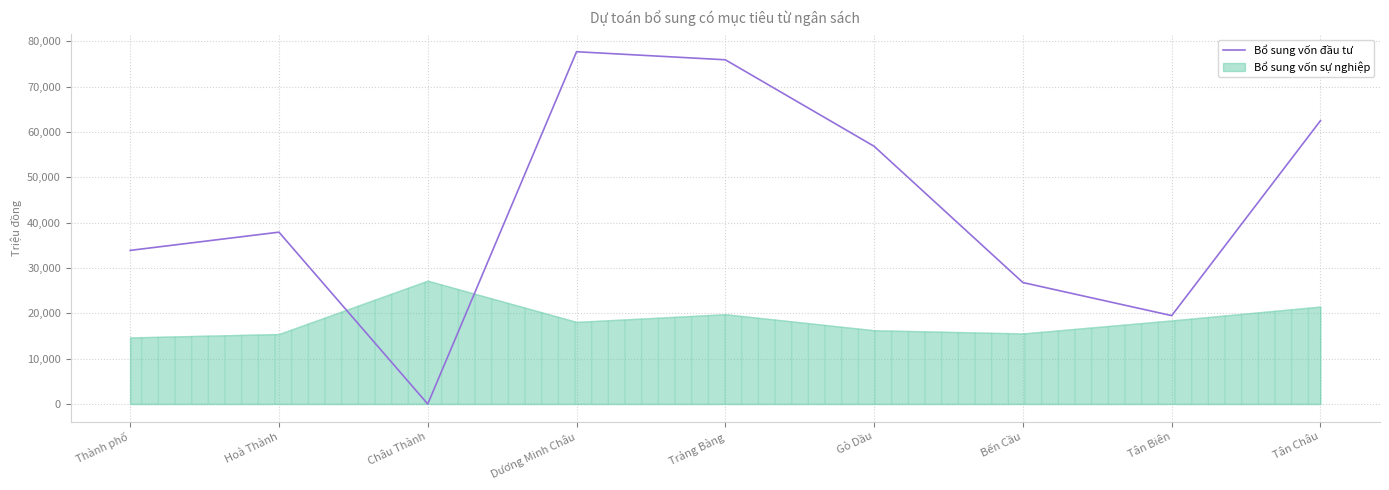

Rank the categories by value from lowest to highest.

Châu Thành, Tân Biên, Bến Cầu, Thành phố, Hoà Thành, Gò Dầu, Tân Châu, Trảng Bàng, Dương Minh Châu